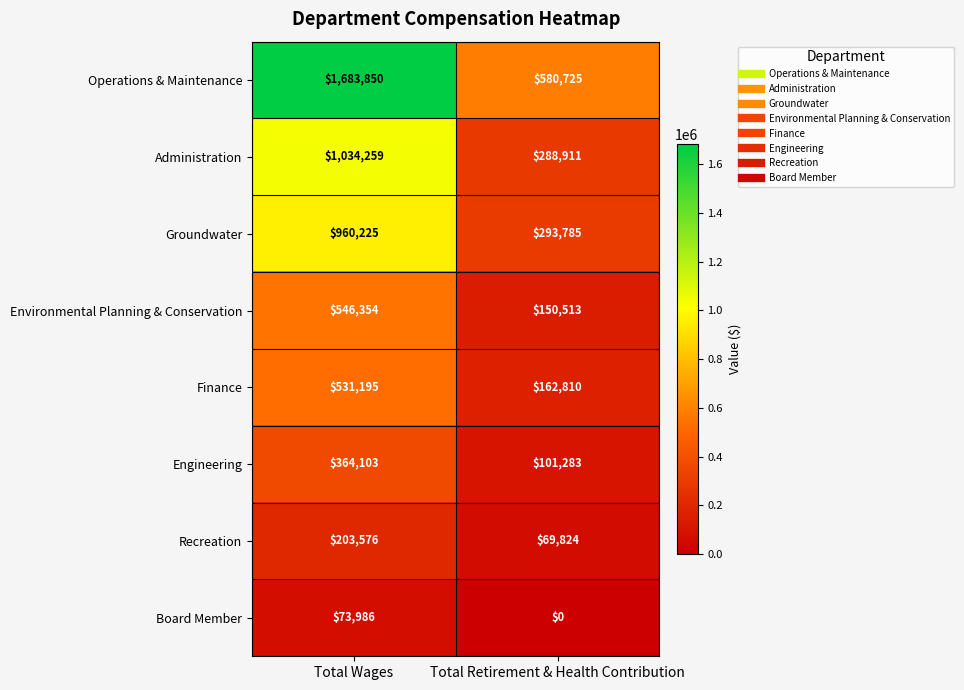

Between Total Wages and Total Retirement & Health Contribution, which series saw the biggest shift?

Operations & Maintenance